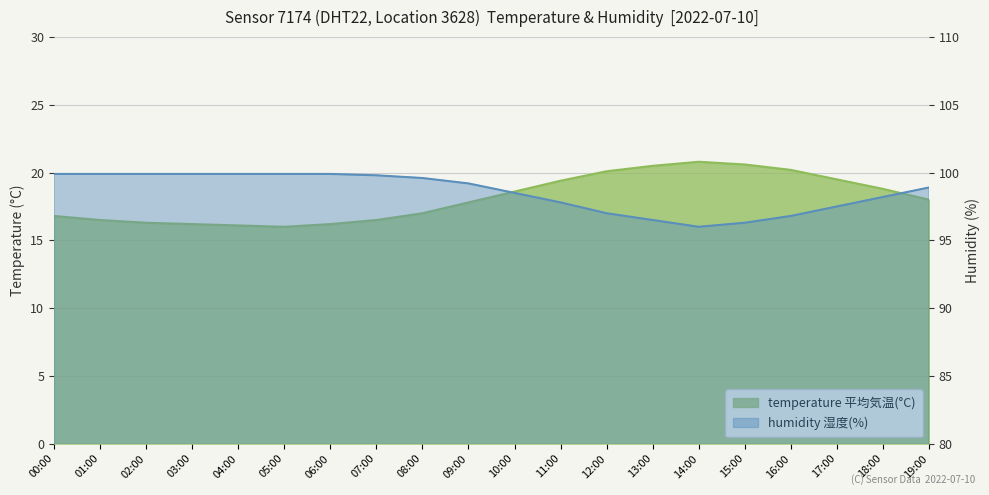

Between 02:00 and 13:00, which is larger?

13:00